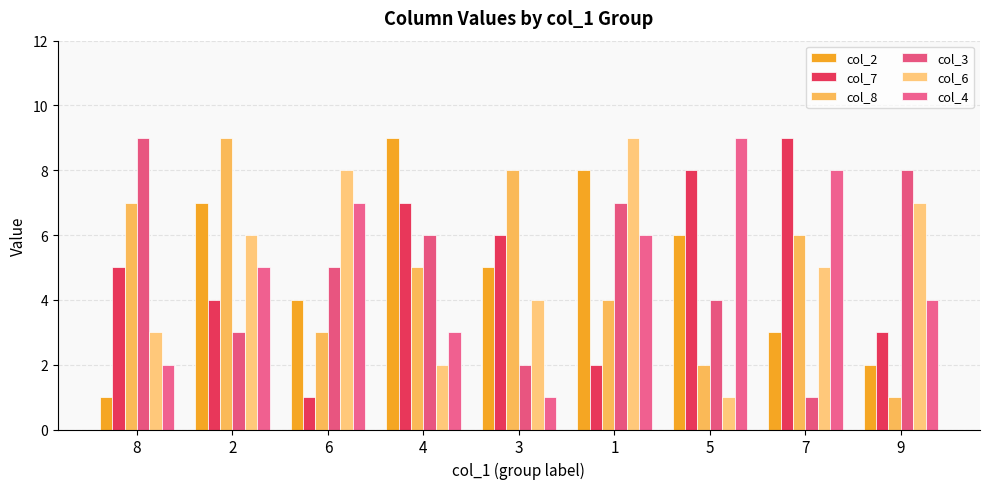

What is the sum of all col_7 values?

45